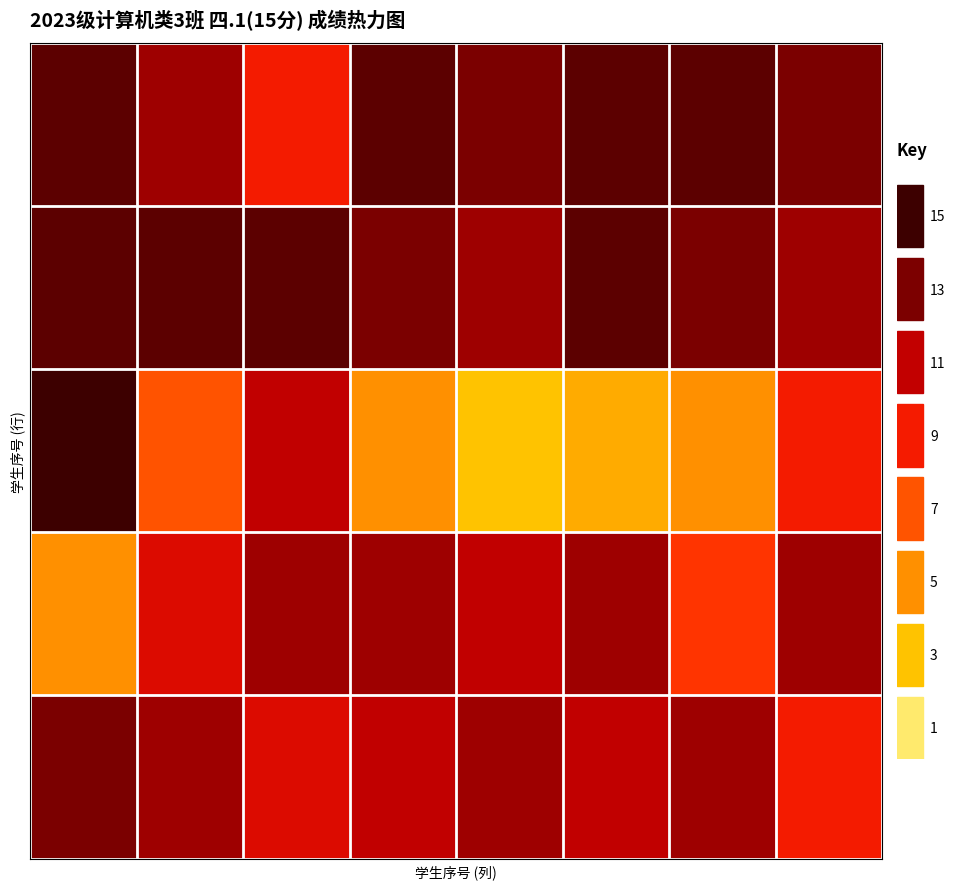

What is the total value across all series at 7?

55